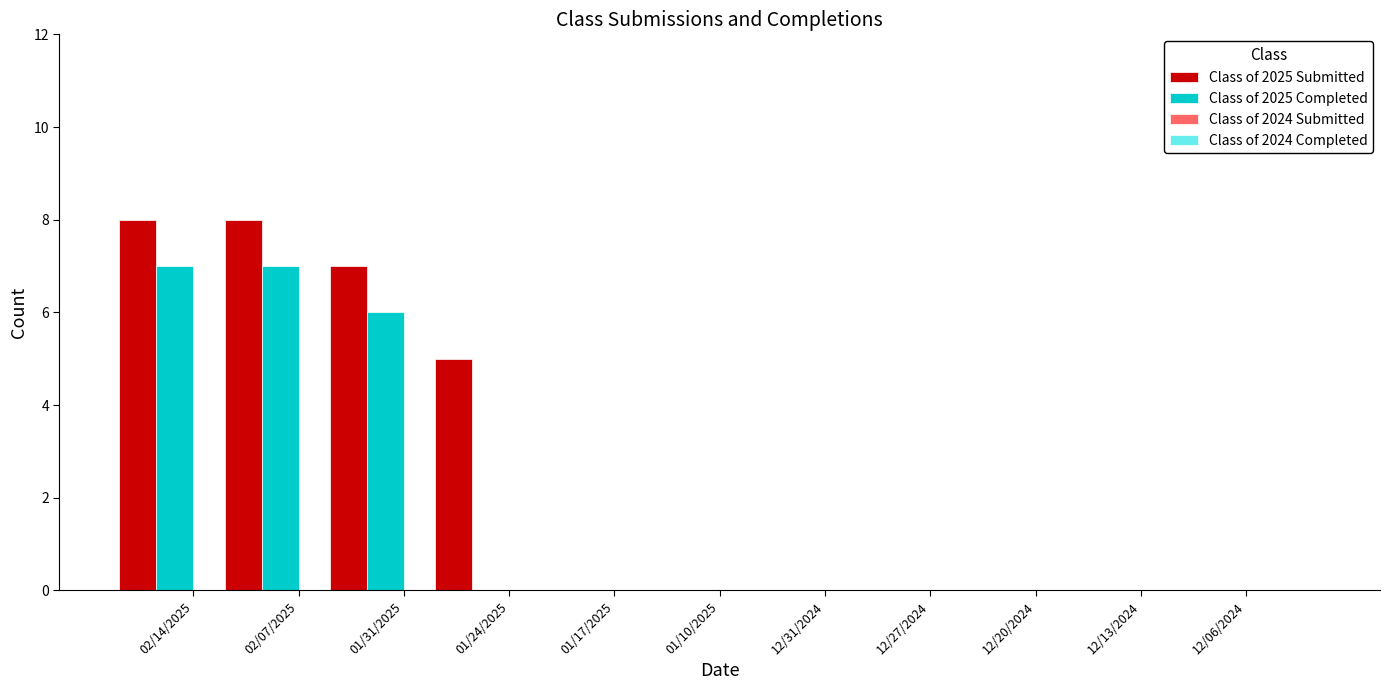

What is the maximum value shown in the chart?

8